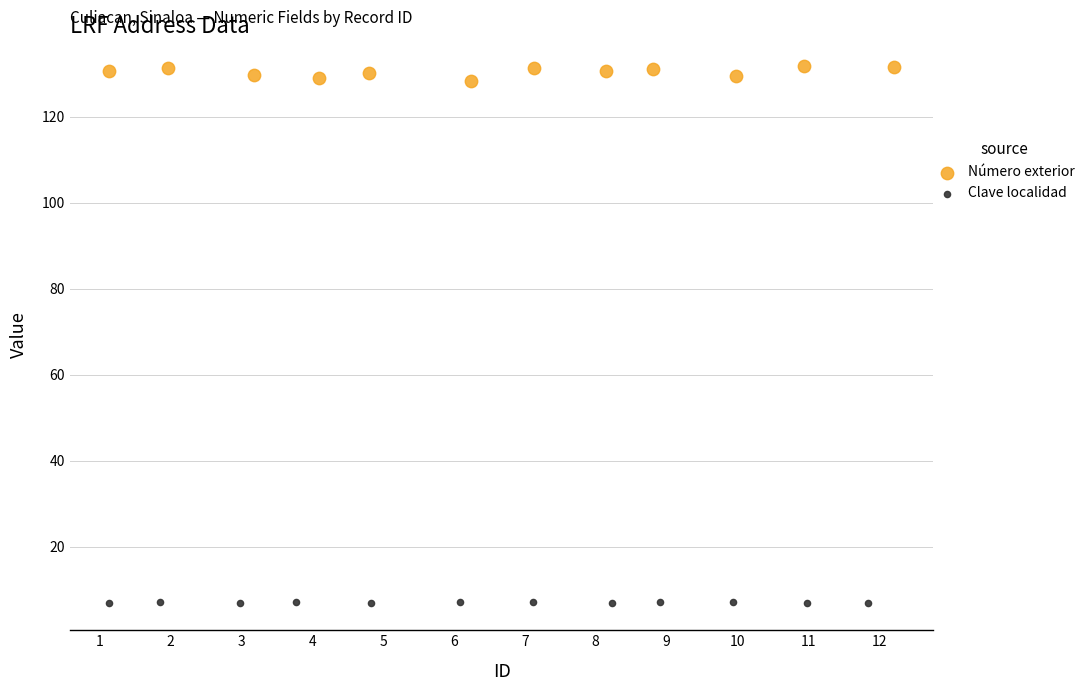

Which series contains the highest Y value?

Número exterior